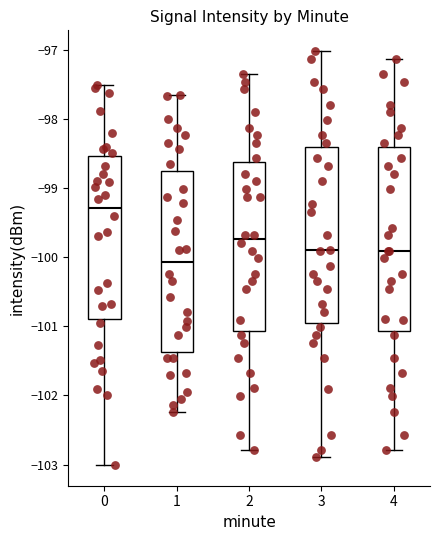

Reading left to right, read every box against the y-axis: the position of its median line, the range the box covers, and the ends of its whiskers. The values are not printed on the chart, so give them approximately, as read against the axis.

0: median -99.3, box -100.9 to -98.5, whiskers -103.0 to -97.5
1: median -100.1, box -101.4 to -98.7, whiskers -102.2 to -97.7
2: median -99.7, box -101.1 to -98.6, whiskers -102.8 to -97.3
3: median -99.9, box -101.0 to -98.4, whiskers -102.9 to -97.0
4: median -99.9, box -101.1 to -98.4, whiskers -102.8 to -97.1